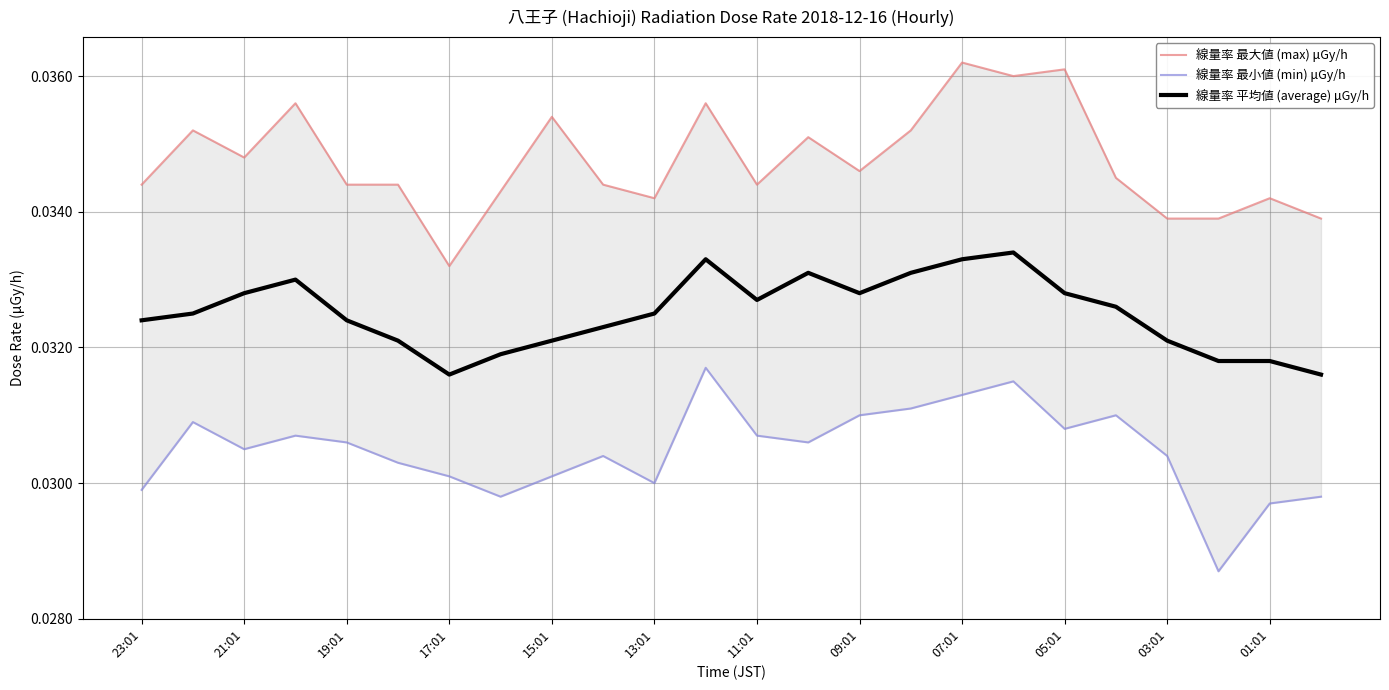

How many lines are shown in the chart?

3